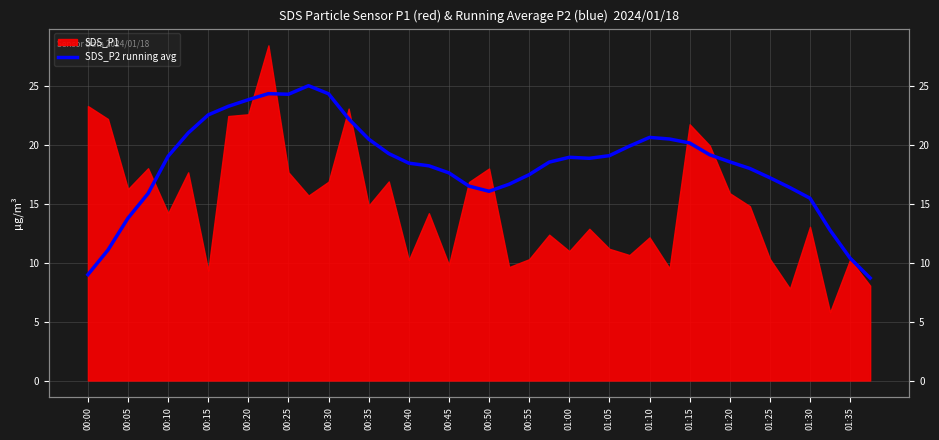

Reading right to left, extract all data points from this chart.

8.7	10.4	12.8	15.5	16.4	17.2	18.0	18.6	19.2	20.2	20.5	20.6	19.9	19.1	18.9	18.9	18.5	17.5	16.7	16.1	16.5	17.6	18.2	18.4	19.3	20.5	22.2	24.3	25.0	24.3	24.3	23.8	23.3	22.5	21.0	19.0	15.9	13.8	11.1	9.0